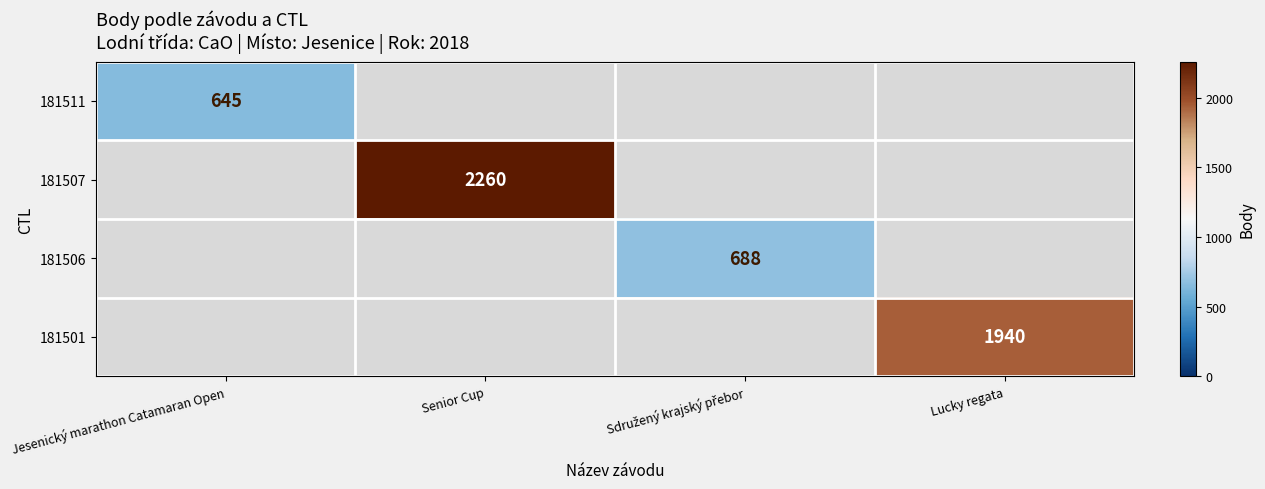

True or false: 181501 has a value of 1940 at Lucky regata.

True